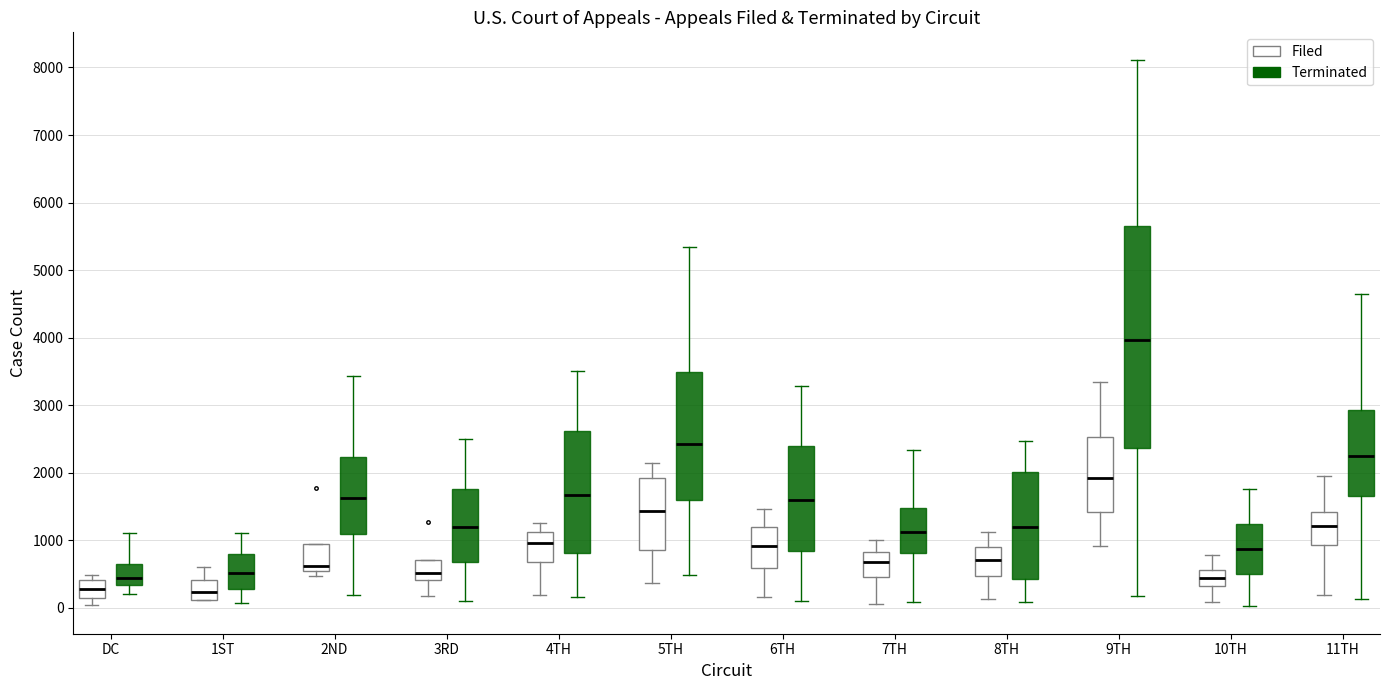

Reading left to right, read every box against the y-axis: the position of its median line, the range the box covers, and the ends of its whiskers. The values are not printed on the chart, so give them approximately, as read against the axis.

DC (Filed): median 300, box 200 to 400, whiskers 0 to 500
DC (Terminated): median 400, box 300 to 700, whiskers 200 to 1100
1ST (Filed): median 200, box 100 to 400, whiskers 100 to 600
1ST (Terminated): median 500, box 300 to 800, whiskers 100 to 1100
2ND (Filed): median 600, box 500 to 900, whiskers 500 (just below the box's lower edge) to 900
2ND (Terminated): median 1600, box 1100 to 2200, whiskers 200 to 3400
3RD (Filed): median 500, box 400 to 700, whiskers 200 to 700
3RD (Terminated): median 1200, box 700 to 1800, whiskers 100 to 2500
4TH (Filed): median 1000, box 700 to 1100, whiskers 200 to 1300
4TH (Terminated): median 1700, box 800 to 2600, whiskers 200 to 3500
5TH (Filed): median 1400, box 900 to 1900, whiskers 400 to 2100
5TH (Terminated): median 2400, box 1600 to 3500, whiskers 500 to 5300
6TH (Filed): median 900, box 600 to 1200, whiskers 200 to 1500
6TH (Terminated): median 1600, box 800 to 2400, whiskers 100 to 3300
7TH (Filed): median 700, box 500 to 800, whiskers 100 to 1000
7TH (Terminated): median 1100, box 800 to 1500, whiskers 100 to 2300
8TH (Filed): median 700, box 500 to 900, whiskers 100 to 1100
8TH (Terminated): median 1200, box 400 to 2000, whiskers 100 to 2500
9TH (Filed): median 1900, box 1400 to 2500, whiskers 900 to 3300
9TH (Terminated): median 4000, box 2400 to 5700, whiskers 200 to 8100
10TH (Filed): median 400, box 300 to 600, whiskers 100 to 800
10TH (Terminated): median 900, box 500 to 1200, whiskers 0 to 1800
11TH (Filed): median 1200, box 900 to 1400, whiskers 200 to 1900
11TH (Terminated): median 2300, box 1600 to 2900, whiskers 100 to 4600